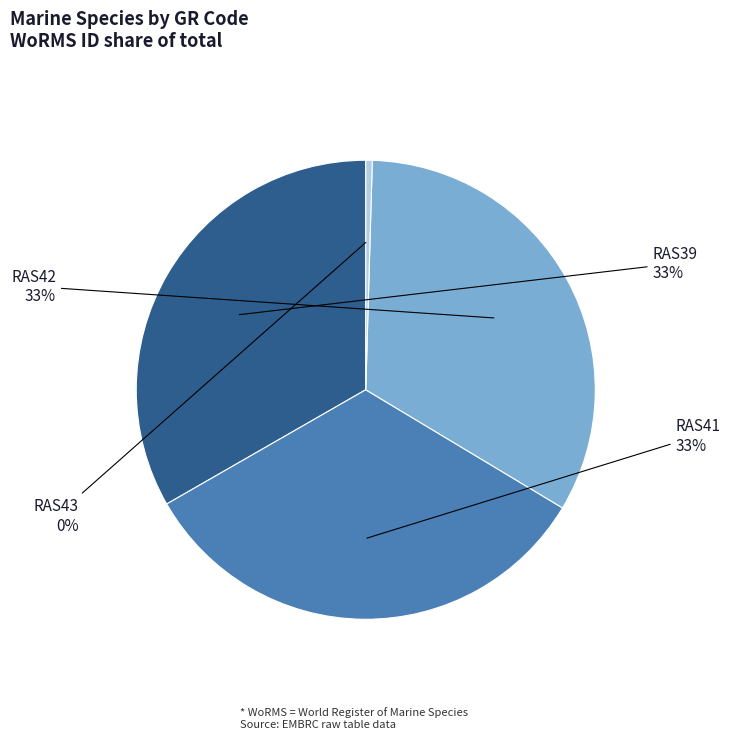

To the nearest percent, what is the difference between the largest and smallest slice percentages?

33%